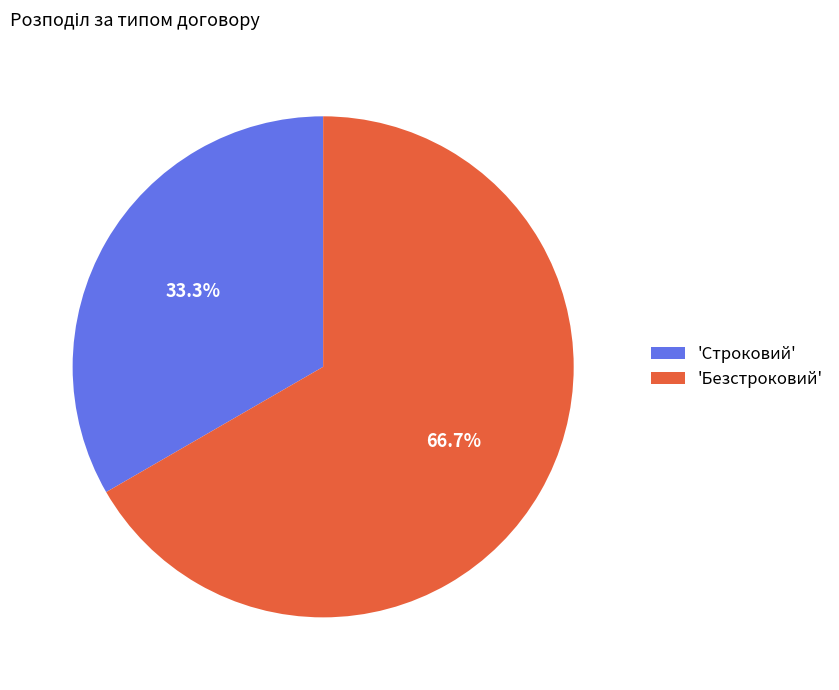

Between 'Безстроковий' and 'Строковий', which is larger?

'Безстроковий'